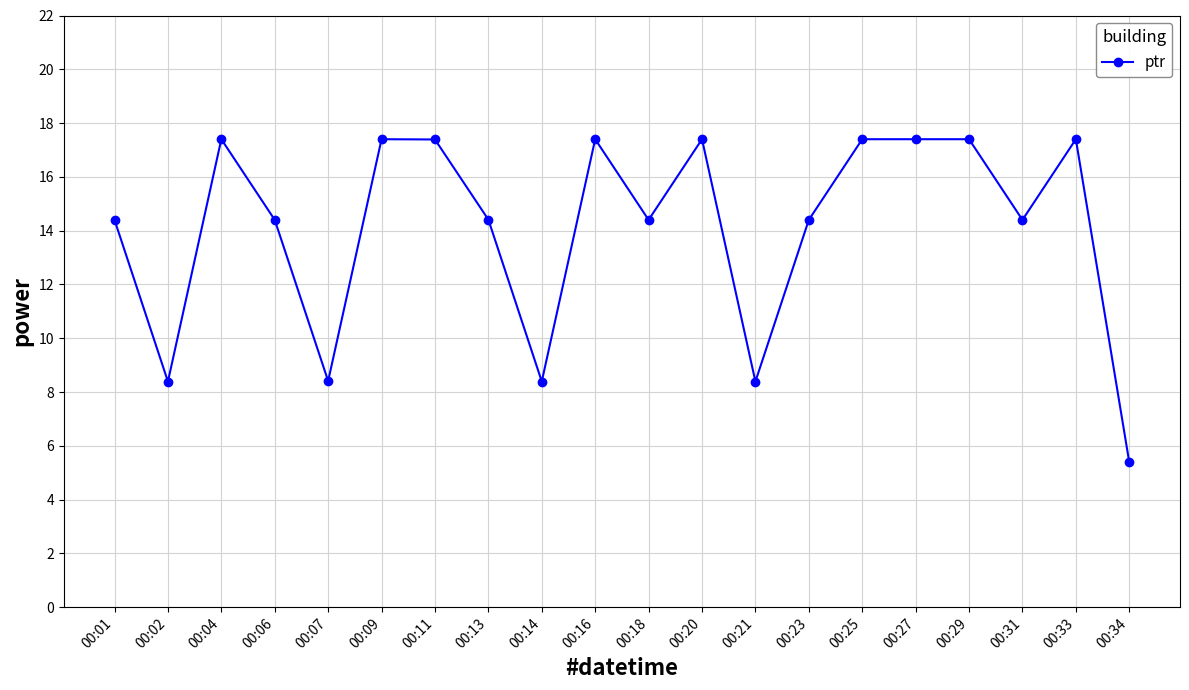

What is the difference between the values at 00:34 and 00:33?

12.0